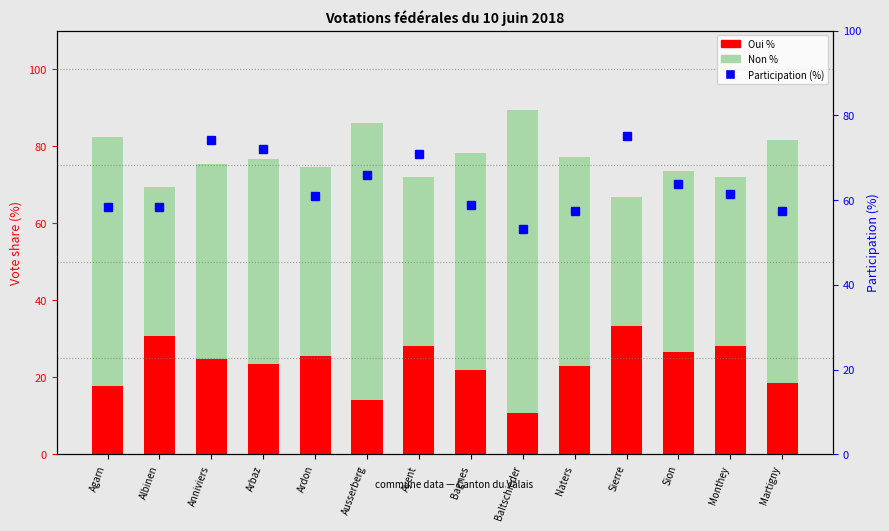

Which has a higher value, Ayent or Agarn?

Agarn